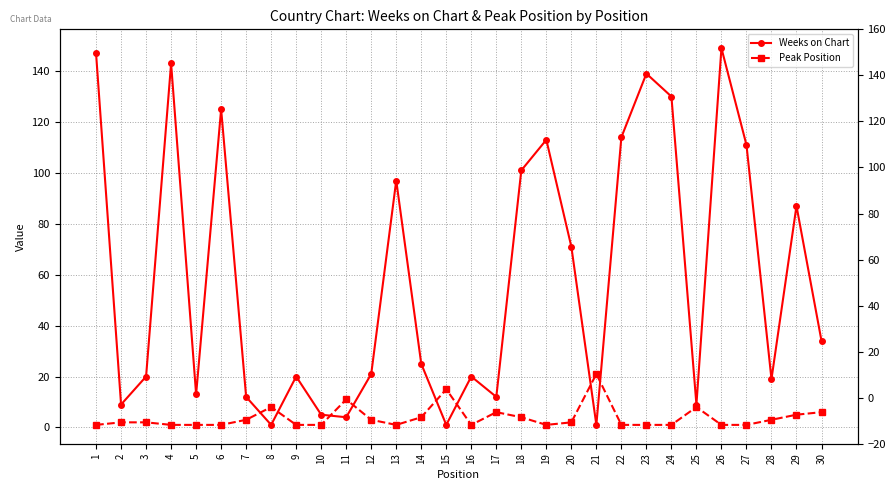

The value of Peak Position at 3 is 1. True or false?

False